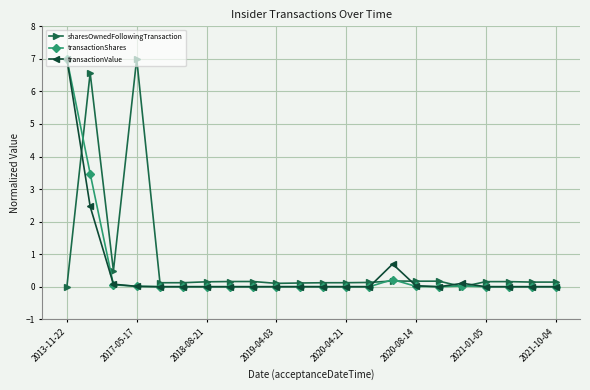

What is the greatest value displayed?

7.0